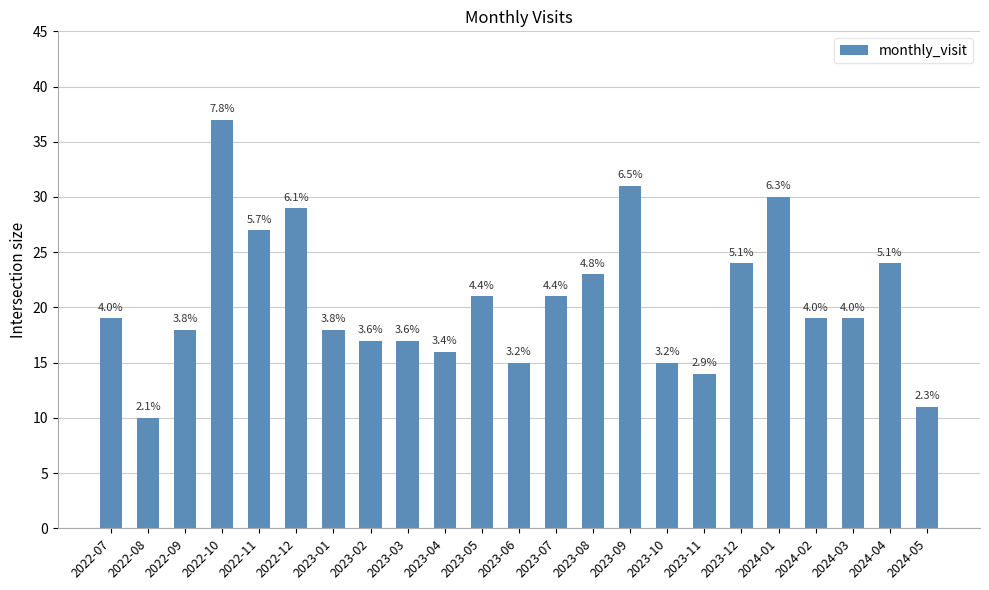

Reading left to right, what are all the values shown in this chart?

2022-07=19	2022-08=10	2022-09=18	2022-10=37	2022-11=27	2022-12=29	2023-01=18	2023-02=17	2023-03=17	2023-04=16	2023-05=21	2023-06=15	2023-07=21	2023-08=23	2023-09=31	2023-10=15	2023-11=14	2023-12=24	2024-01=30	2024-02=19	2024-03=19	2024-04=24	2024-05=11